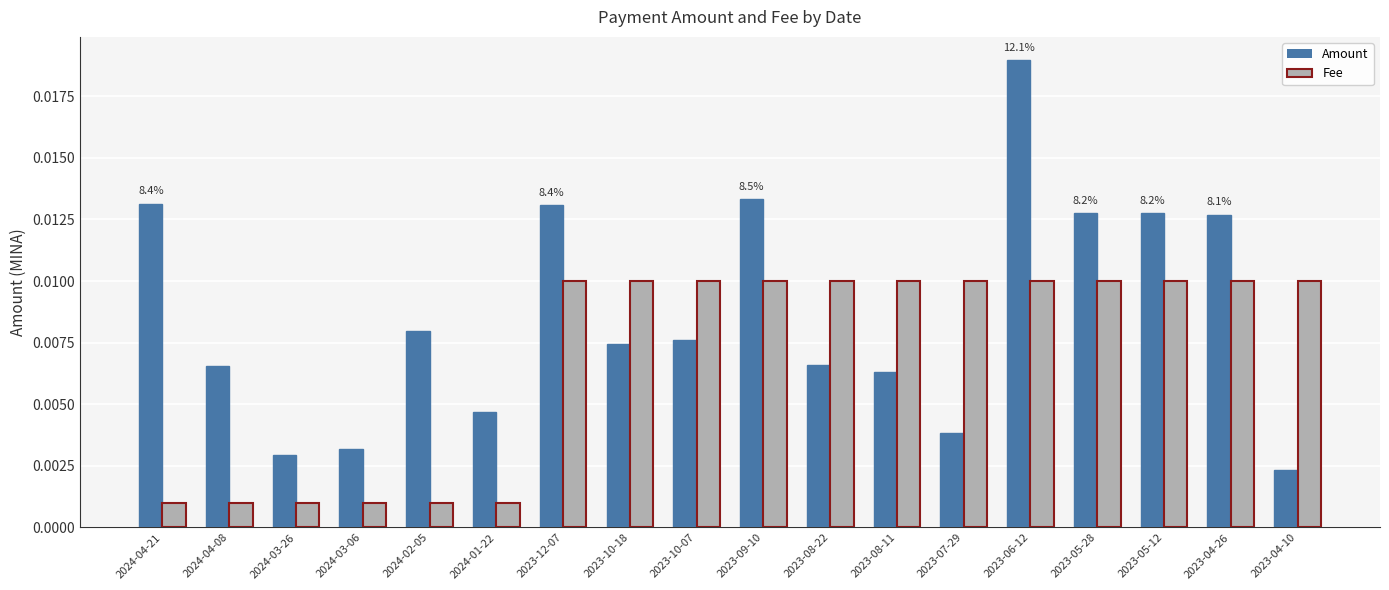

How many Amount values are between 0 and 1?

18